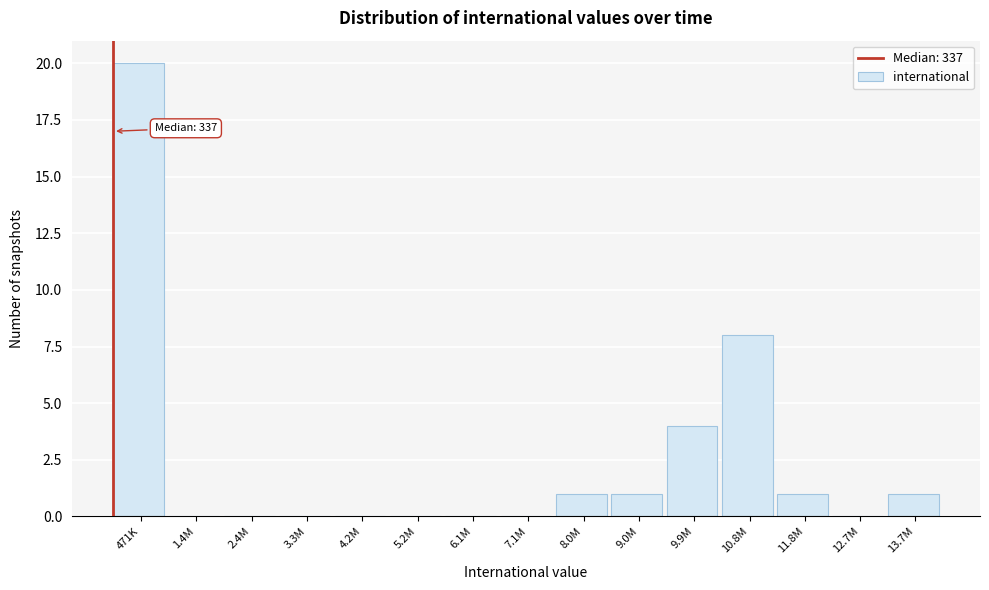

Reading right to left, transcribe all the data shown in this chart.

13.7M=1	12.7M=0	11.8M=1	10.8M=8	9.9M=4	9.0M=1	8.0M=1	7.1M=0	6.1M=0	5.2M=0	4.2M=0	3.3M=0	2.4M=0	1.4M=0	471K=20